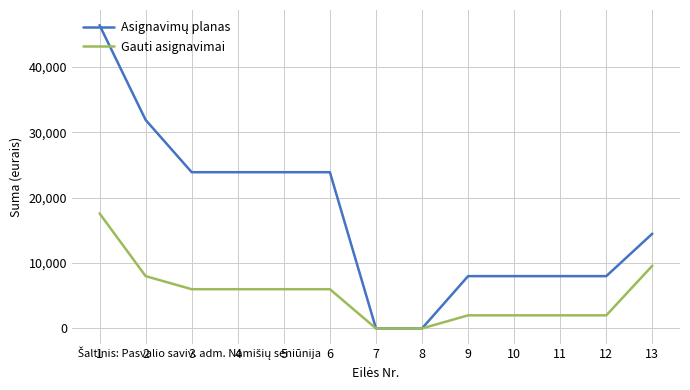

The value of Gauti asignavimai at 2 is 10951. True or false?

False